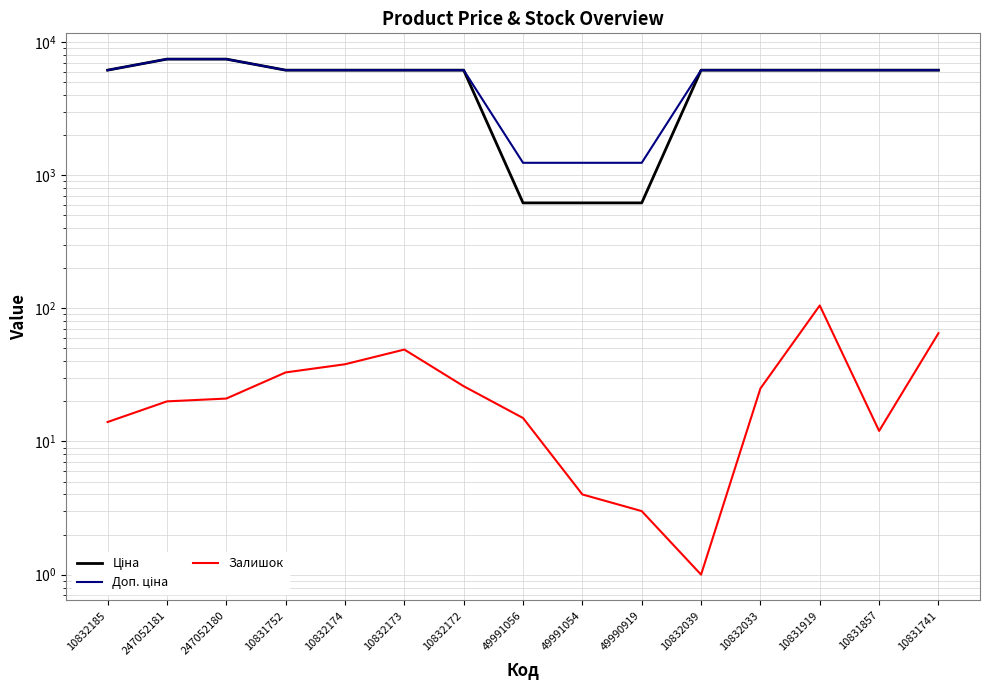

Read the Ціна value at 247052180.

7436.2